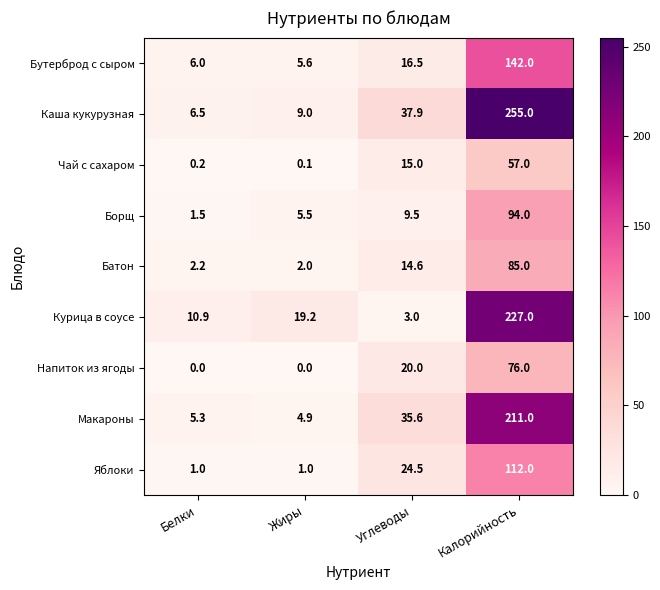

Rank the series at Углеводы from highest to lowest value.

Каша кукурузная, Макароны, Яблоки, Напиток из ягоды, Бутерброд с сыром, Чай с сахаром, Батон, Борщ, Курица в соусе